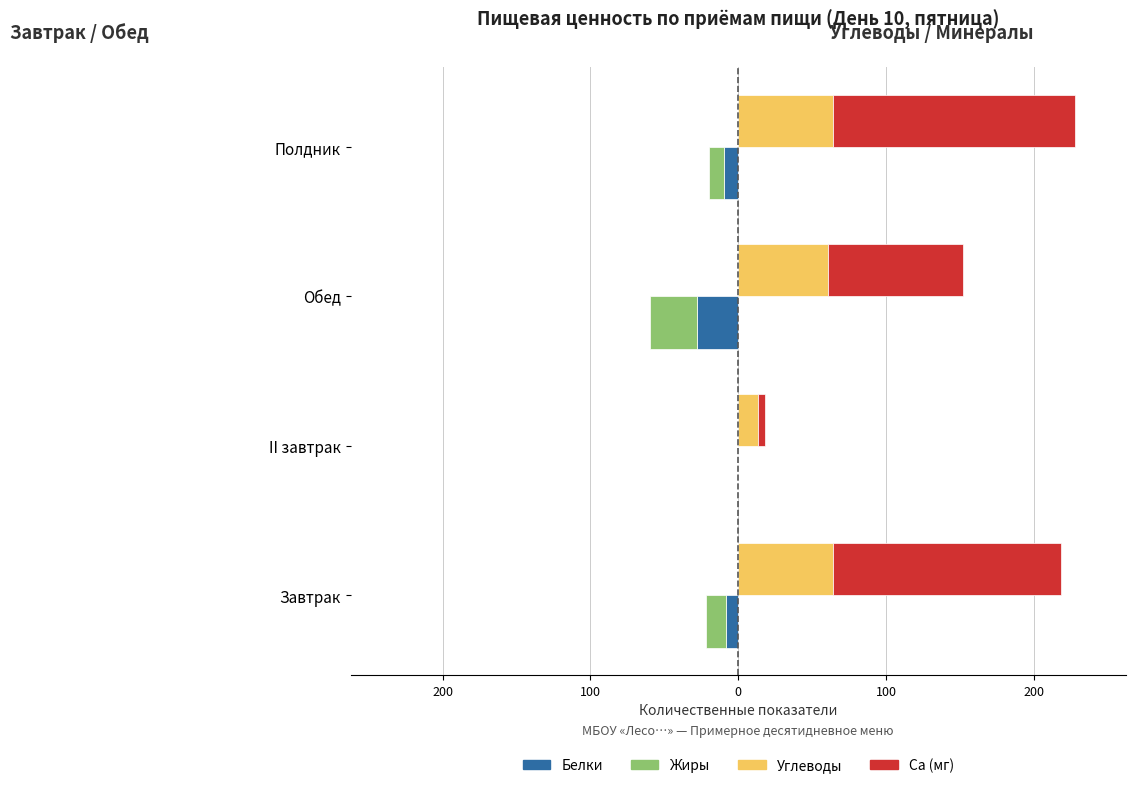

Which series has the largest total across all categories?

Са (мг)